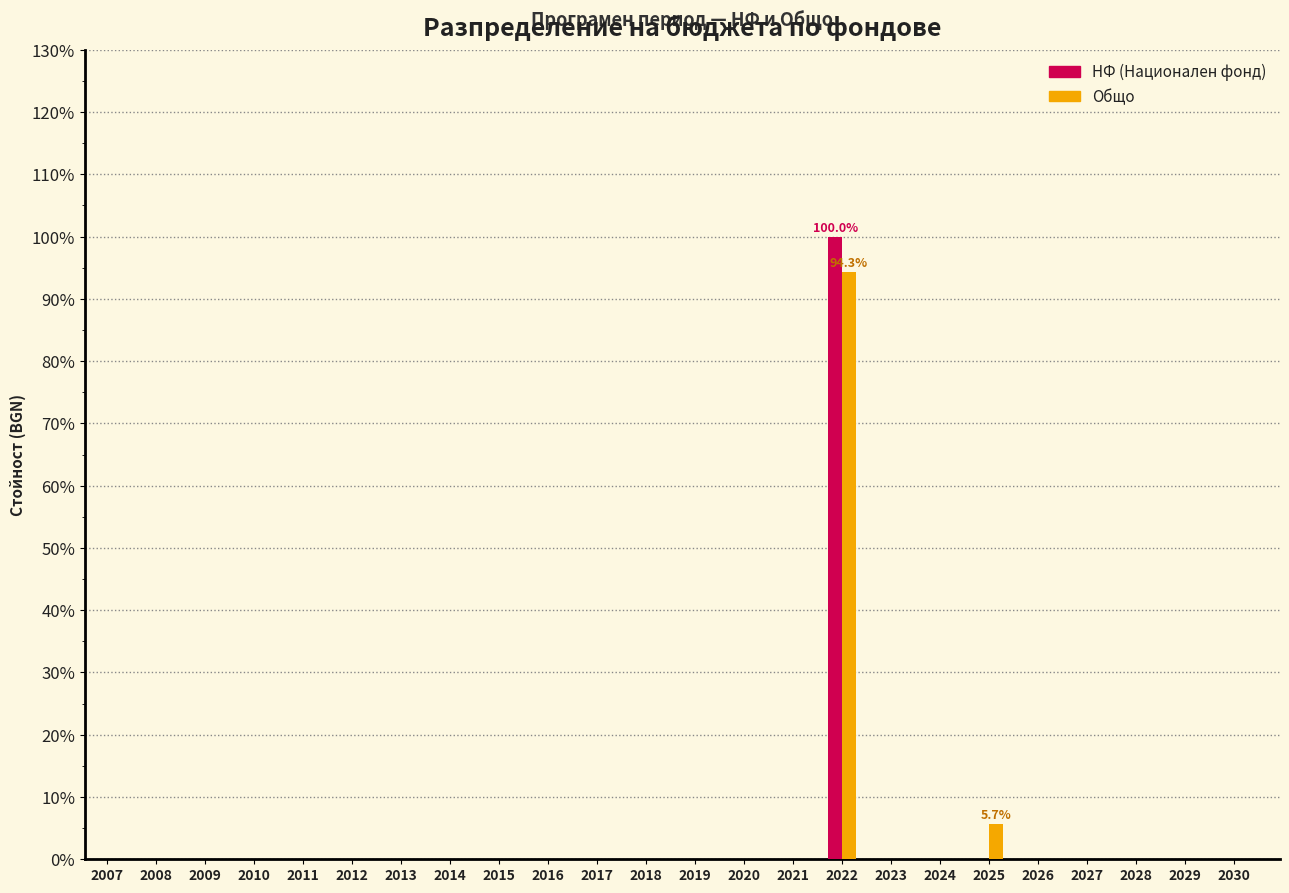

At which category is the sum across all series the highest?

2022